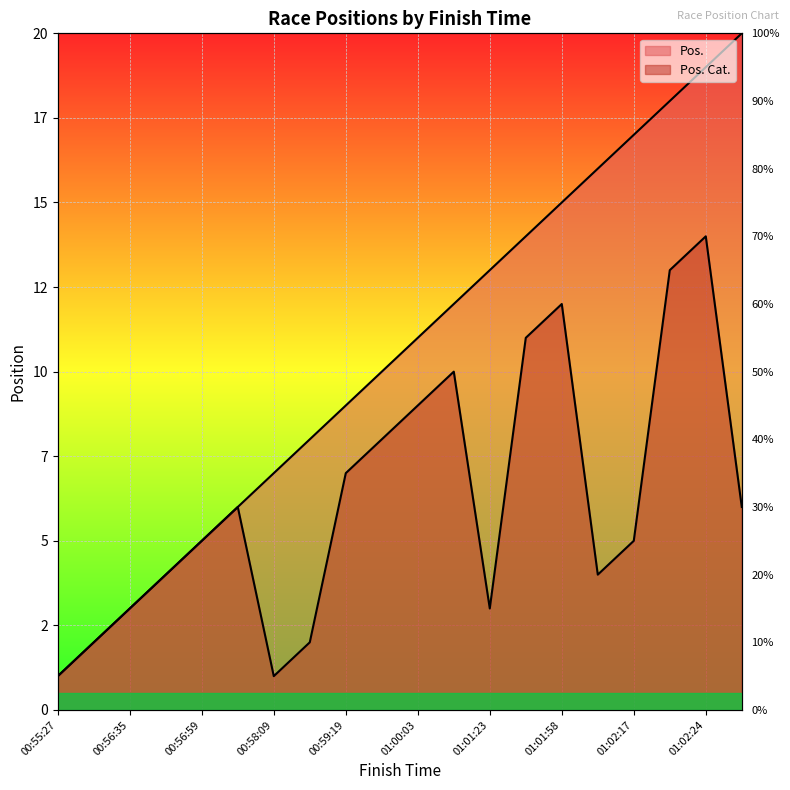

What position from the right is 01:02:17?

4